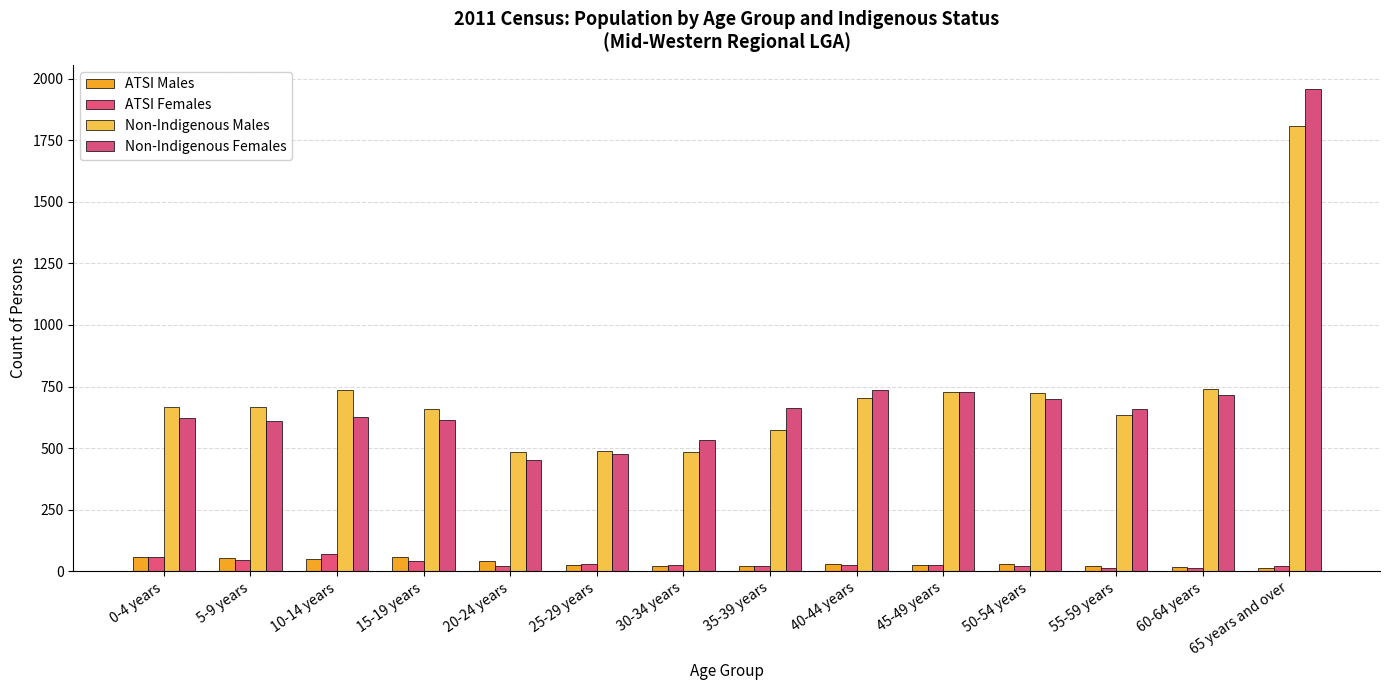

Reading left to right, what are all the values shown in this chart?

ATSI Males: 0-4 years=58	5-9 years=53	10-14 years=48	15-19 years=56	20-24 years=40	25-29 years=25	30-34 years=19	35-39 years=20	40-44 years=31	45-49 years=25	50-54 years=29	55-59 years=20	60-64 years=16	65 years and over=14
ATSI Females: 0-4 years=58	5-9 years=45	10-14 years=68	15-19 years=40	20-24 years=22	25-29 years=29	30-34 years=23	35-39 years=22	40-44 years=25	45-49 years=25	50-54 years=20	55-59 years=11	60-64 years=12	65 years and over=20
Non-Indigenous Males: 0-4 years=666	5-9 years=666	10-14 years=736	15-19 years=657	20-24 years=485	25-29 years=488	30-34 years=485	35-39 years=575	40-44 years=703	45-49 years=729	50-54 years=724	55-59 years=636	60-64 years=739	65 years and over=1807
Non-Indigenous Females: 0-4 years=621	5-9 years=611	10-14 years=626	15-19 years=615	20-24 years=450	25-29 years=475	30-34 years=533	35-39 years=663	40-44 years=735	45-49 years=728	50-54 years=701	55-59 years=657	60-64 years=715	65 years and over=1959